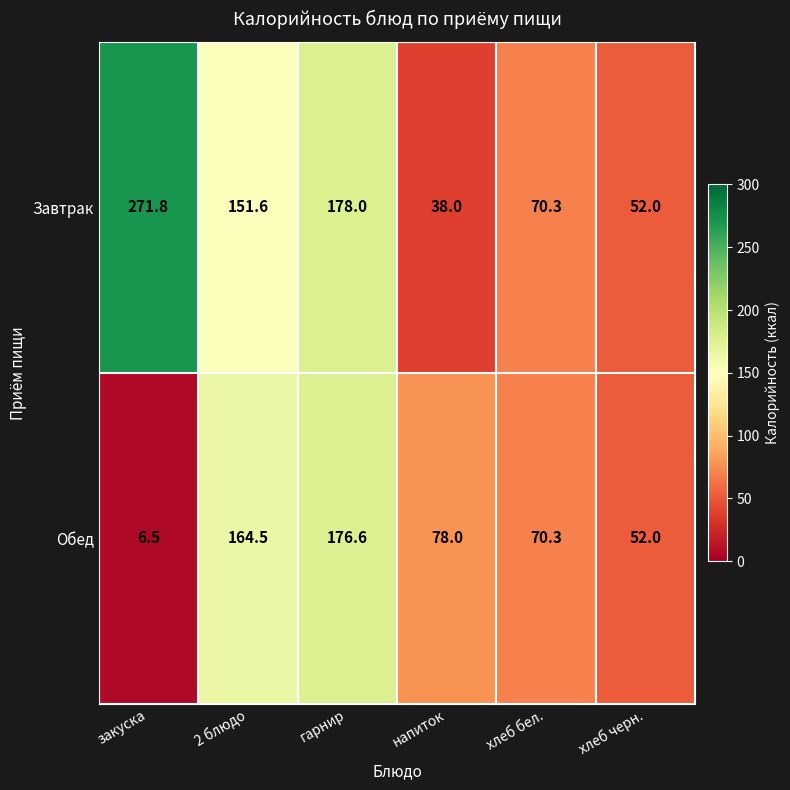

What is the minimum value for Завтрак?

38.0